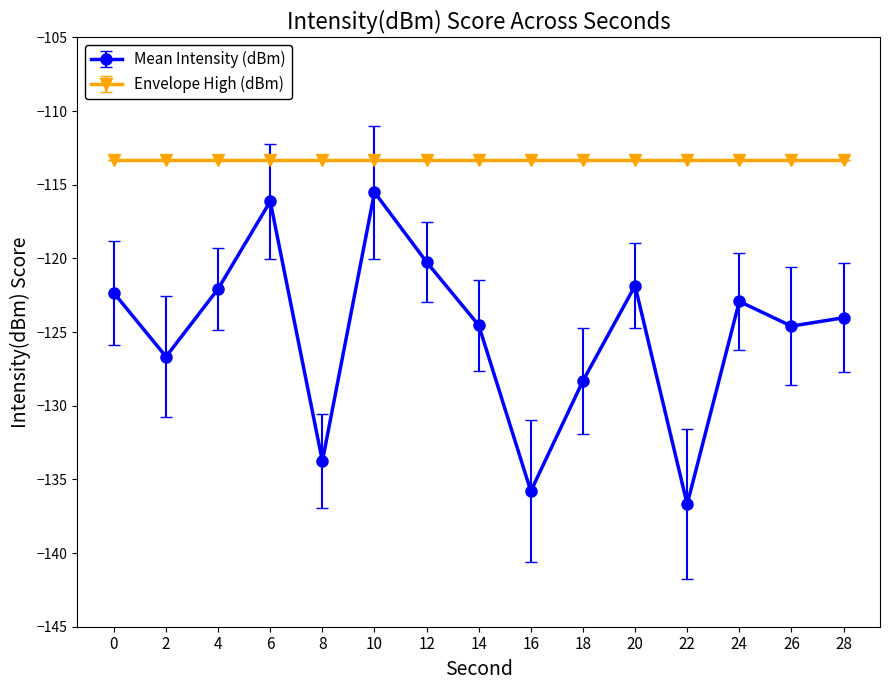

True or false: Envelope High (dBm) has a value of -41.0 at 20.

False